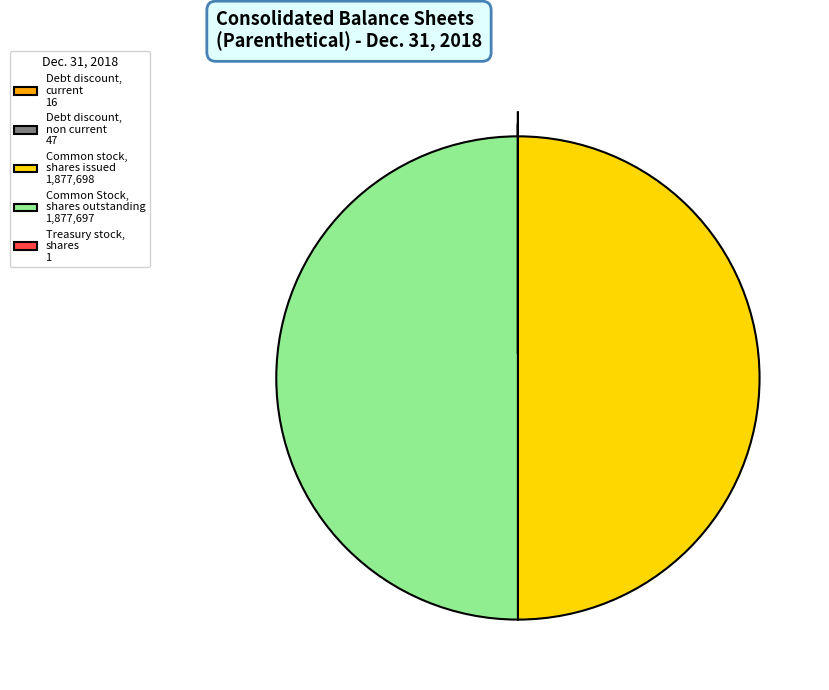

The Common stock, shares issued 1,877,698 slice represents 63% of the pie. True or false?

False